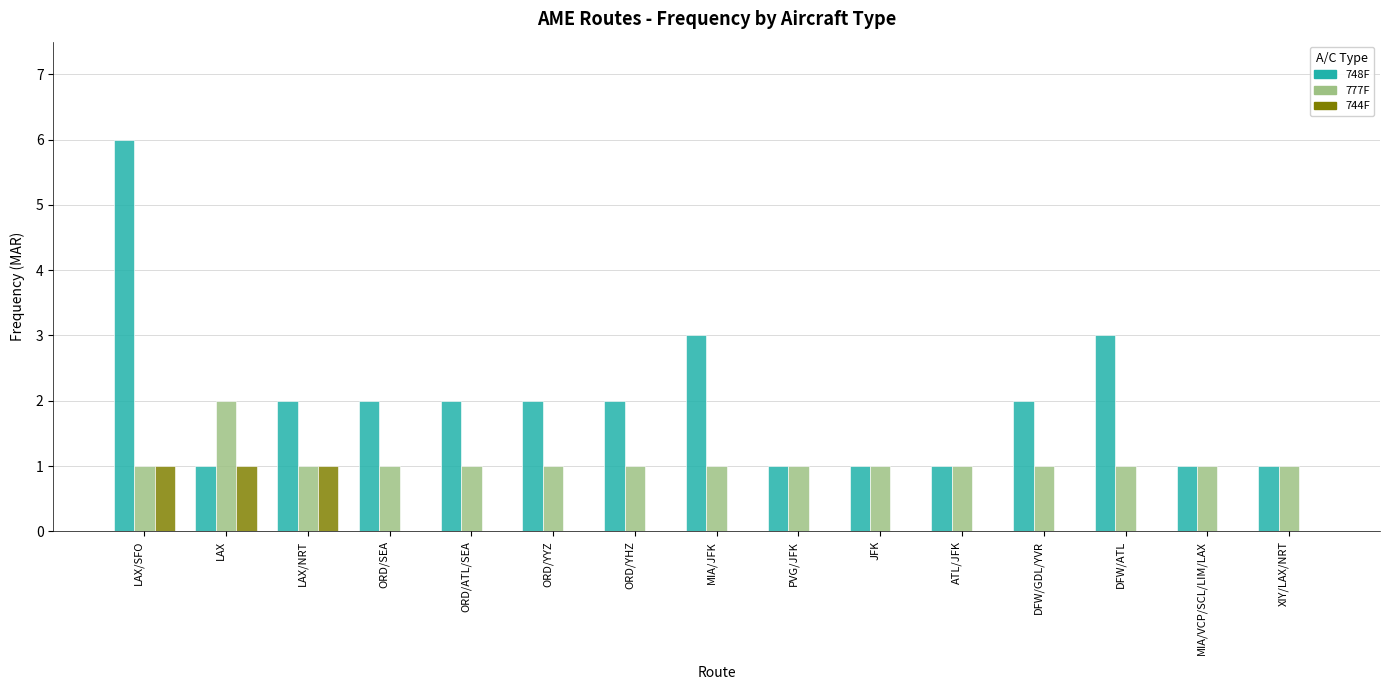

What is the total value across all series at ORD/SEA?

3